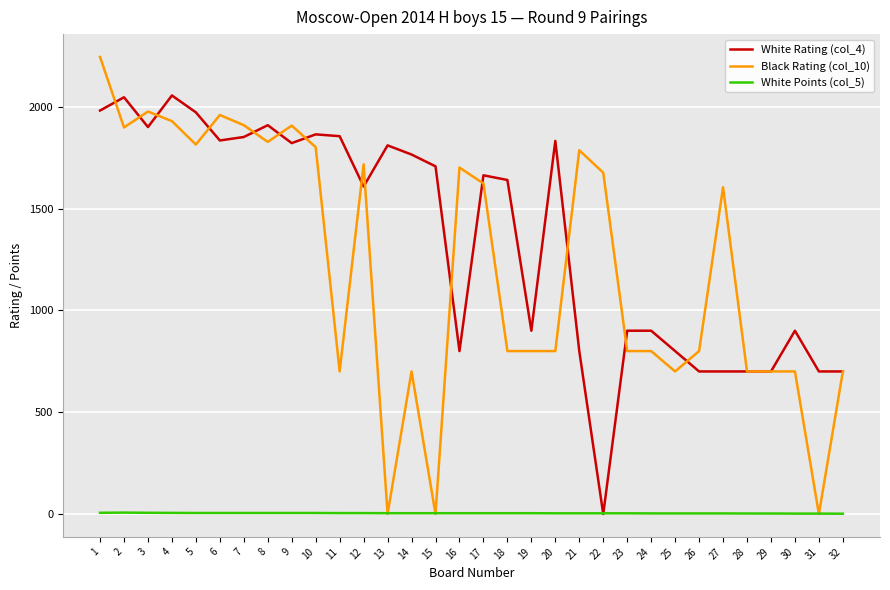

What is the difference between the highest and lowest values at 2?

2039.0